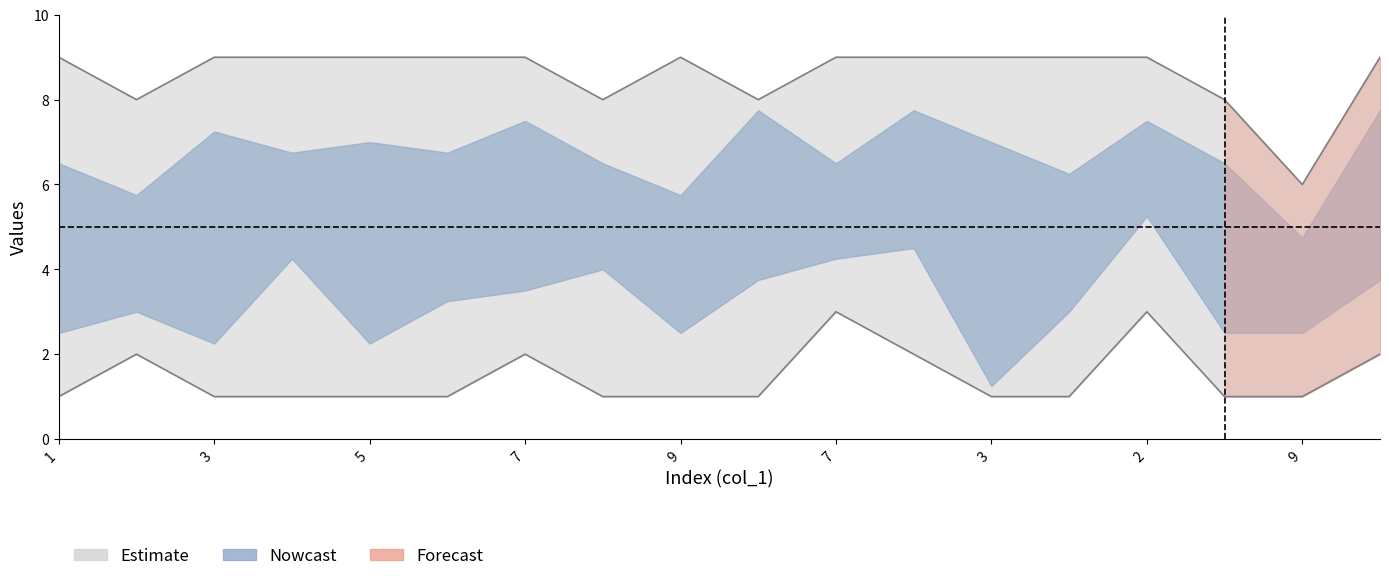

Which category has the lowest value across all series?

3